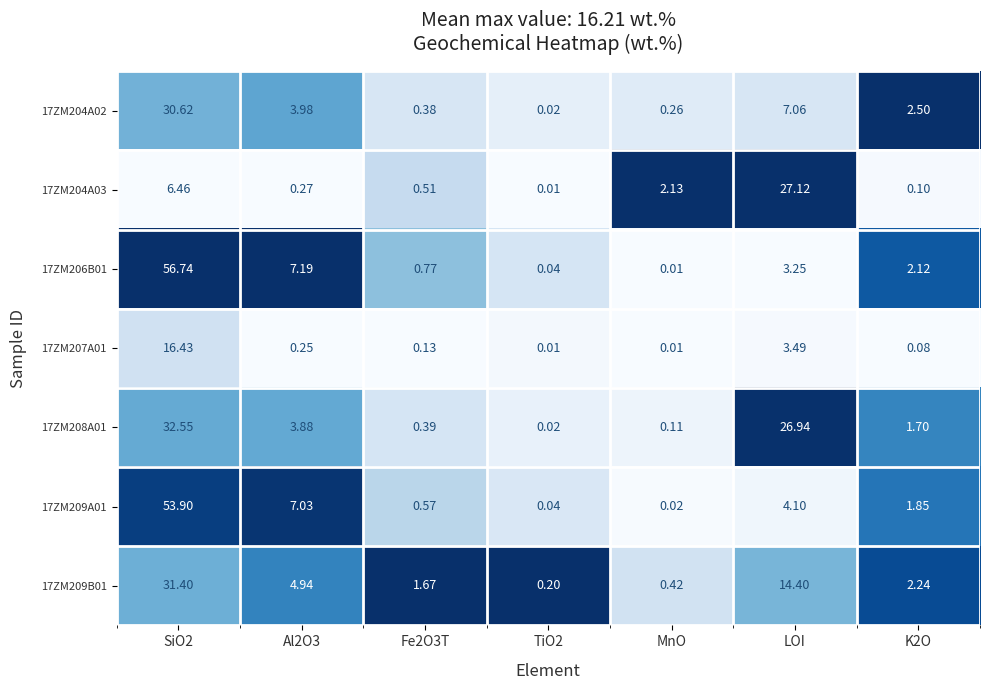

Which series changed the most between LOI and K2O?

17ZM204A03